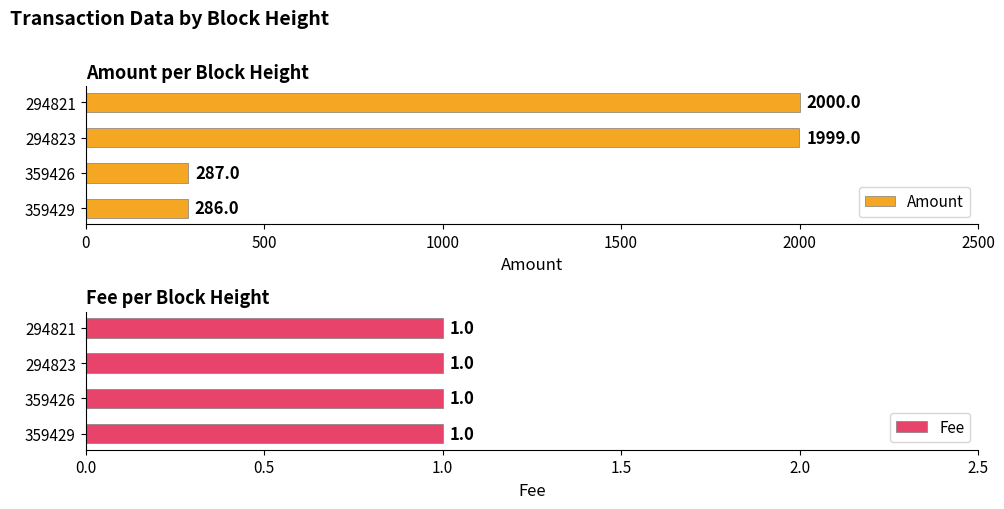

Which series has the largest range (max minus min)?

Amount